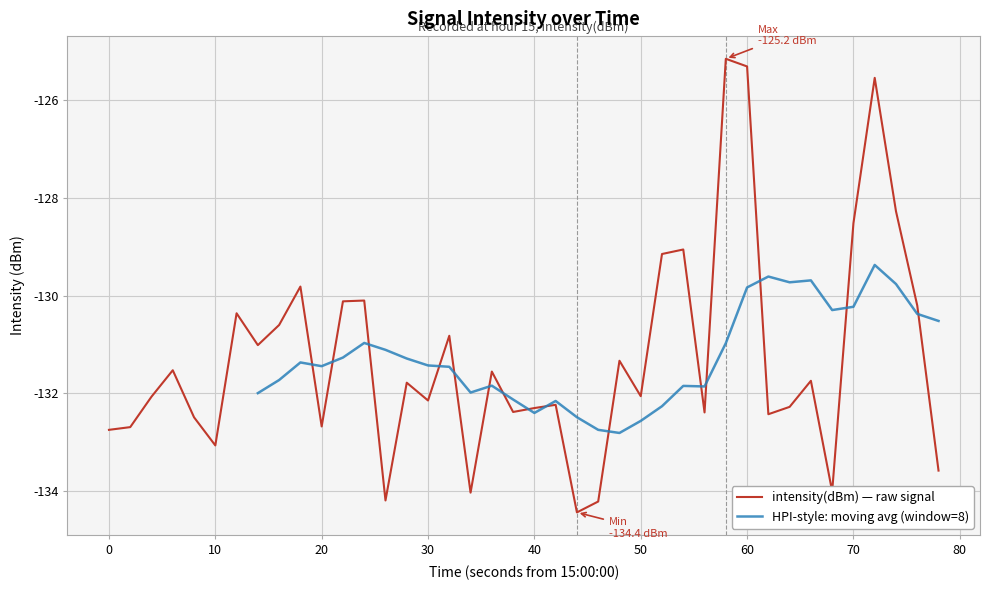

The intensity(dBm) — raw signal series shows -125.3 at 60. True or false?

True